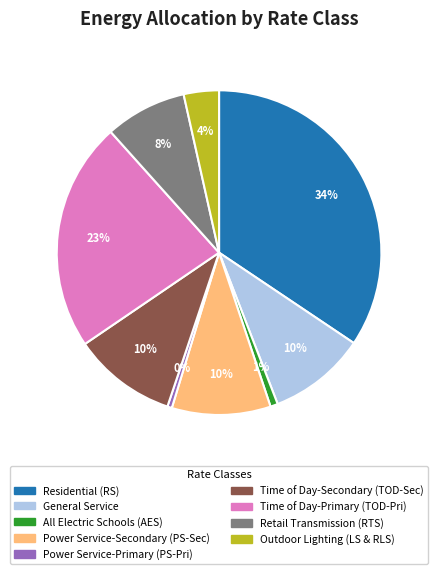

Is Time of Day-Secondary (TOD-Sec) the majority of the pie?

No